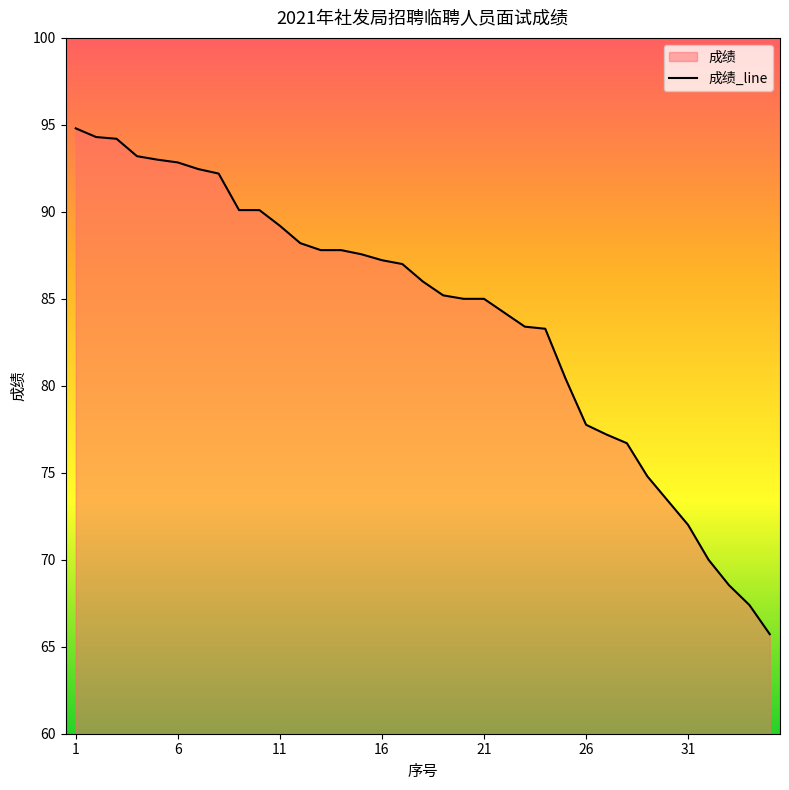

What is the value of the 1st point from the left?

94.8